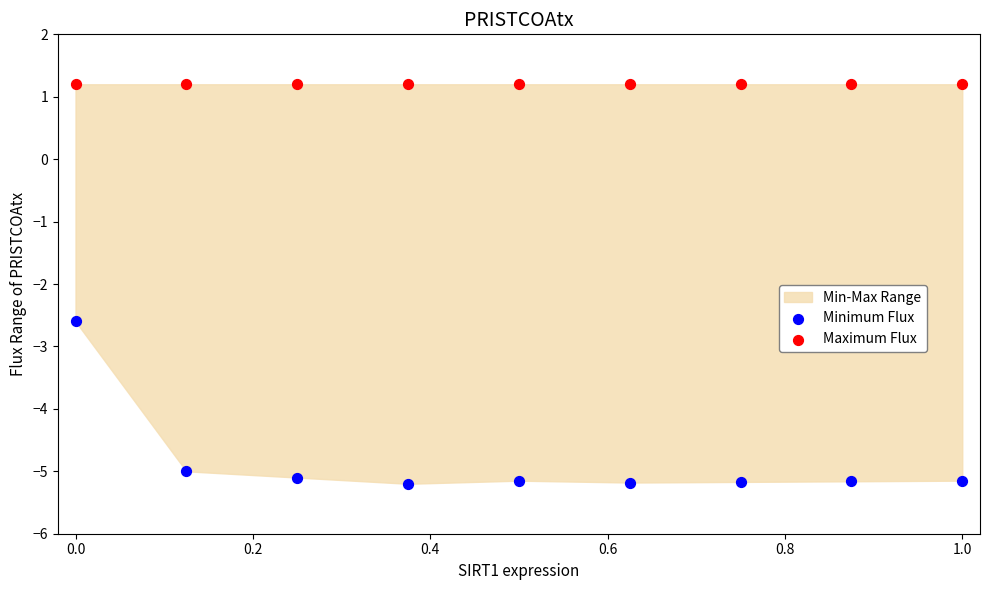

Which series reaches the maximum Y coordinate?

Maximum Flux